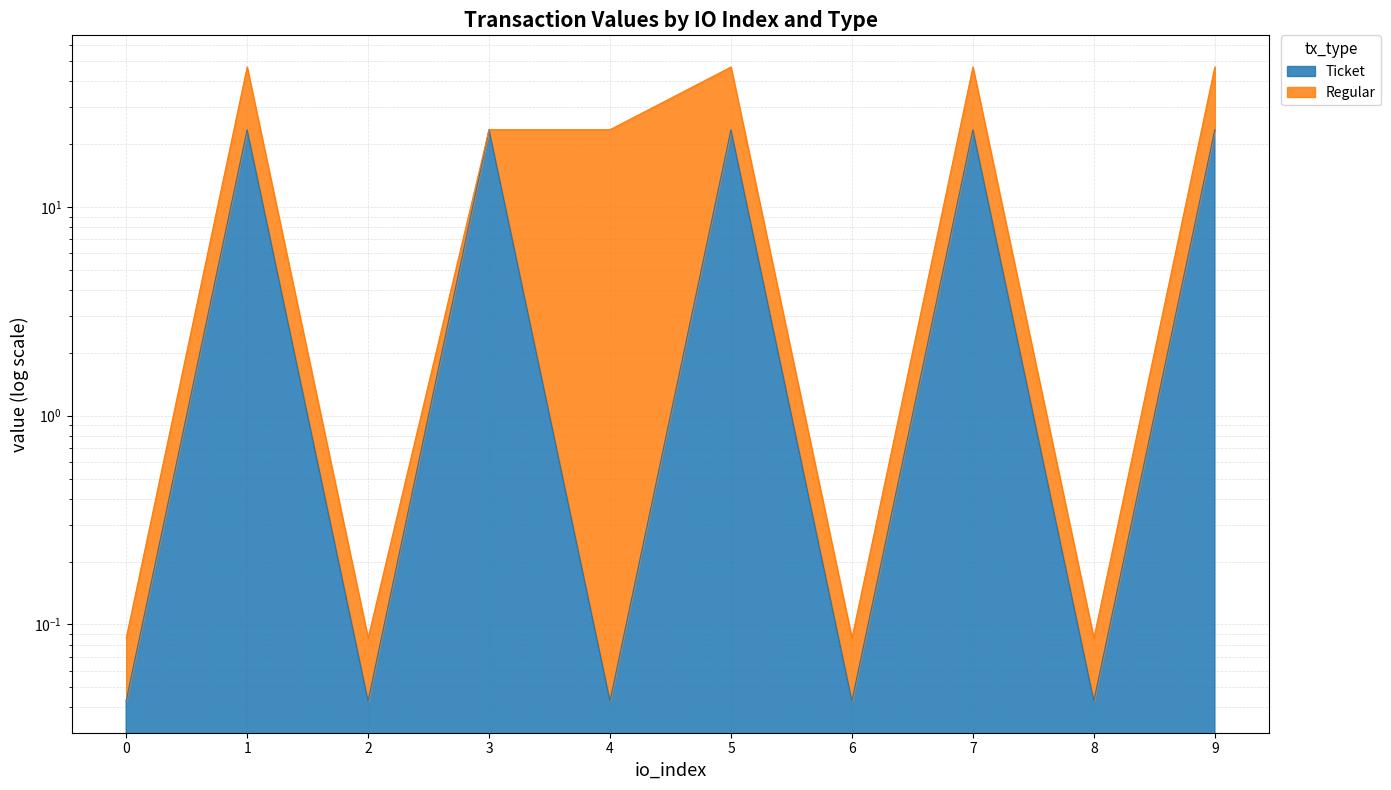

What is the sum of the values at 9 and 2?

23.5